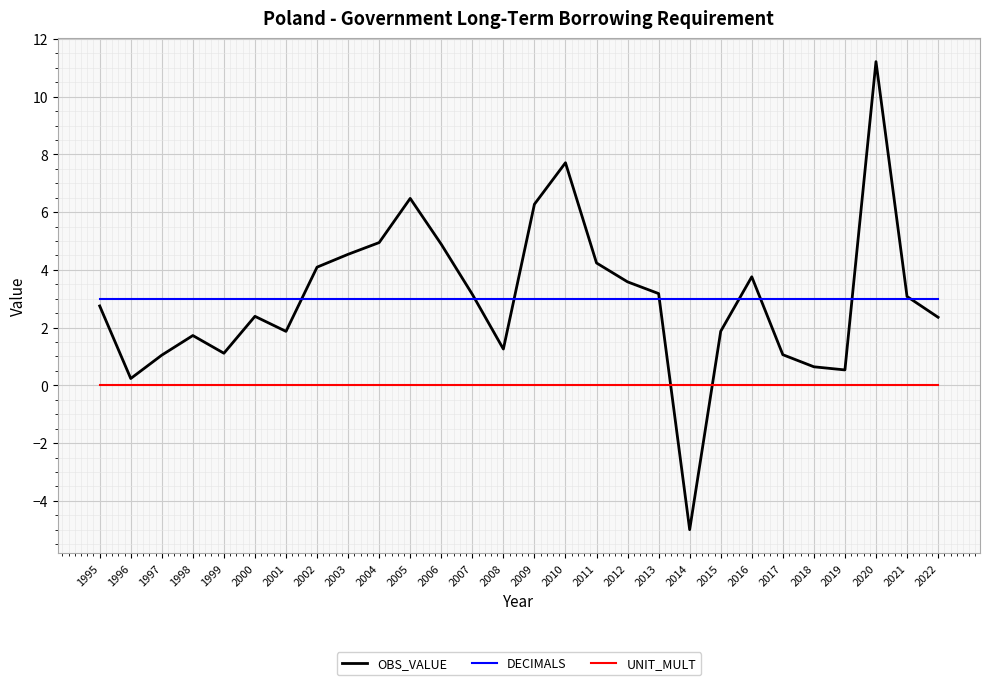

True or false: UNIT_MULT and DECIMALS cross at least once.

False